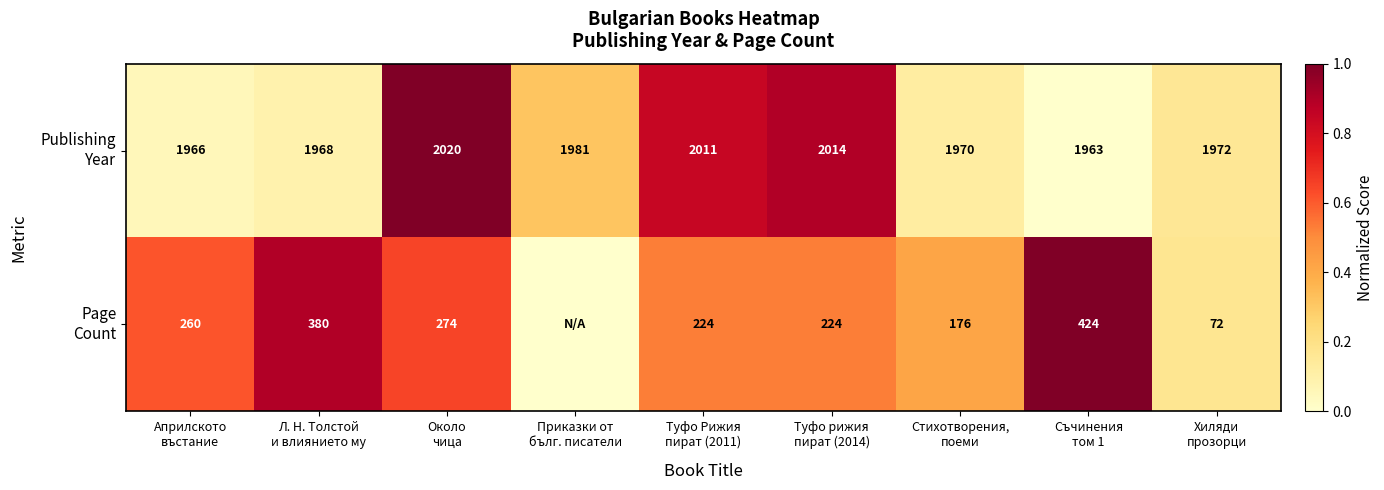

The value of Publishing Year at Съчинения том 1 is -0.4. True or false?

False